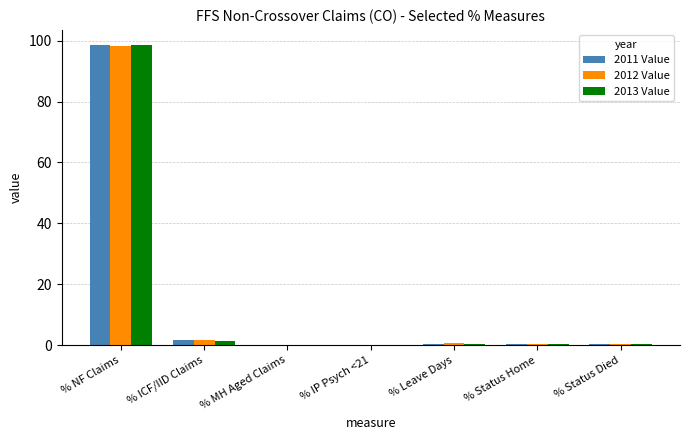

What is the sum of all 2013 Value values?

101.0